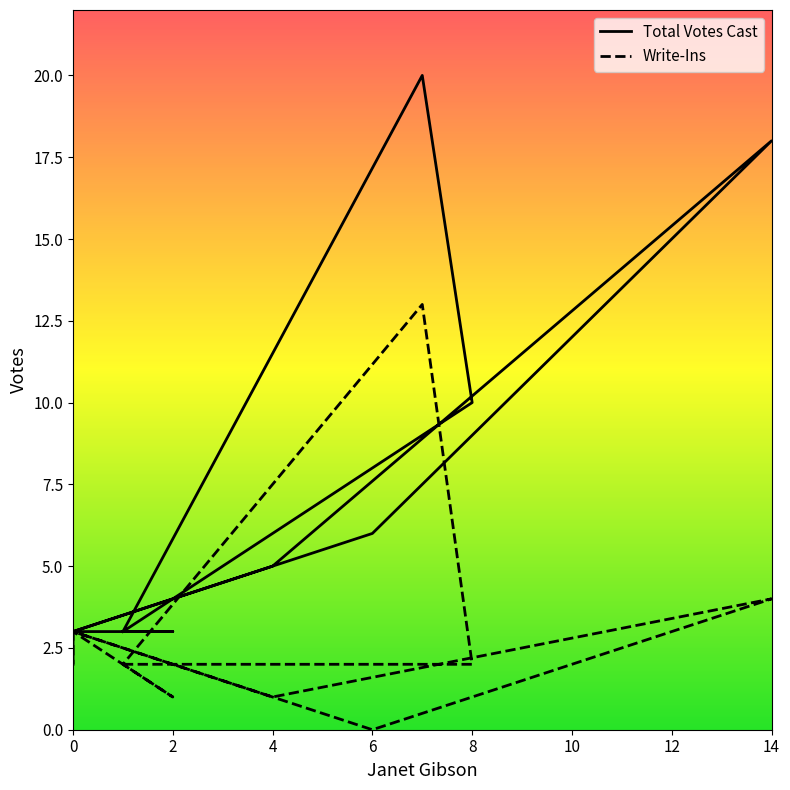

Is it true that Total Votes Cast equals 5 at 0?

False